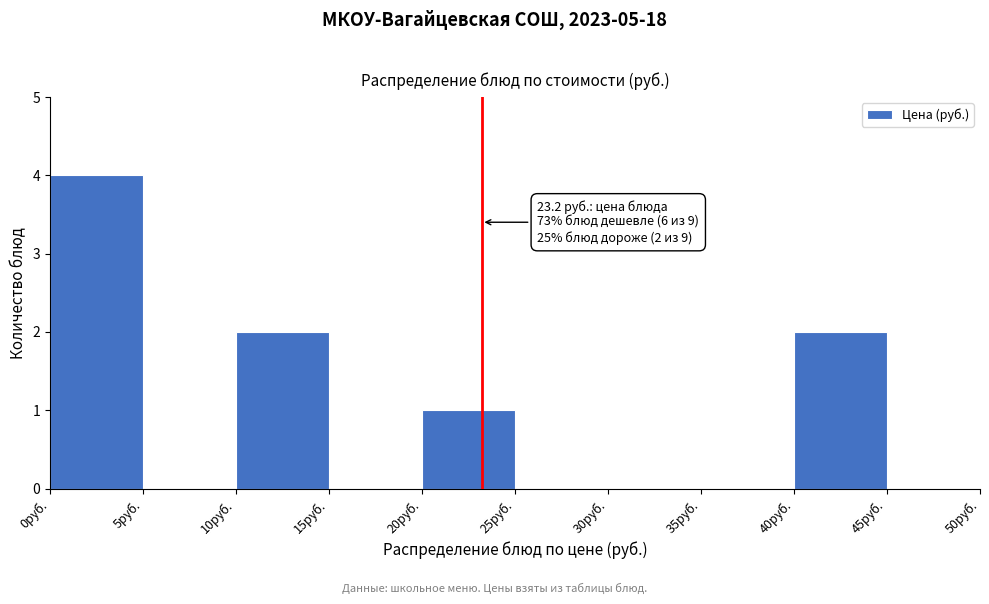

Which range on the x-axis has the tallest bar?

0 to 5